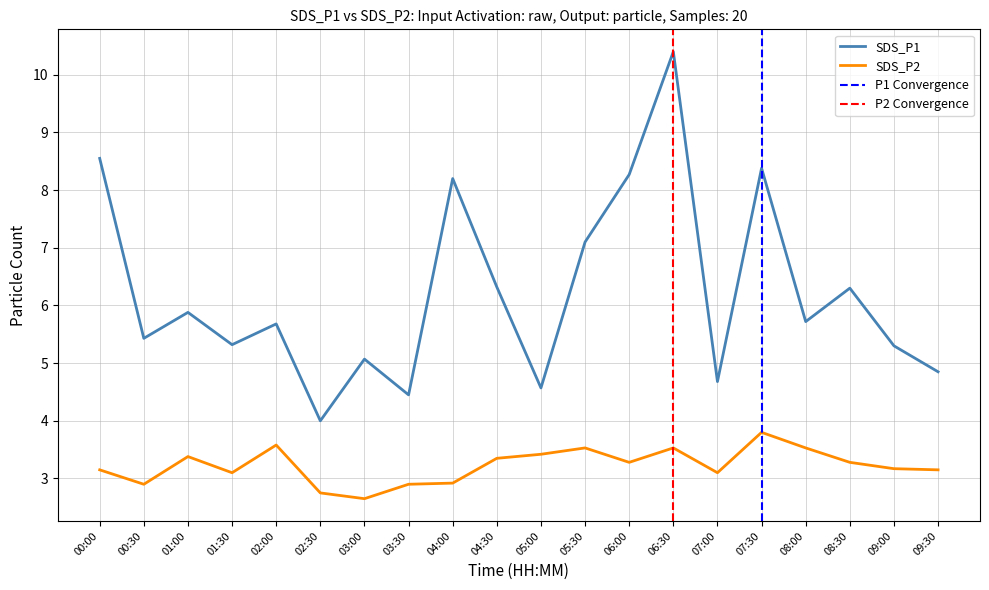

What is the maximum value for SDS_P2?

3.8